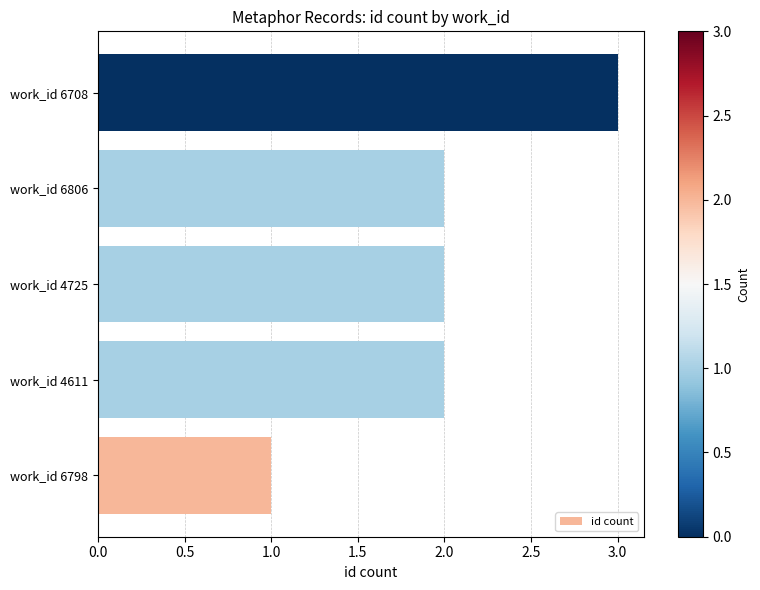

Which category has the highest value across all series?

work_id 6708